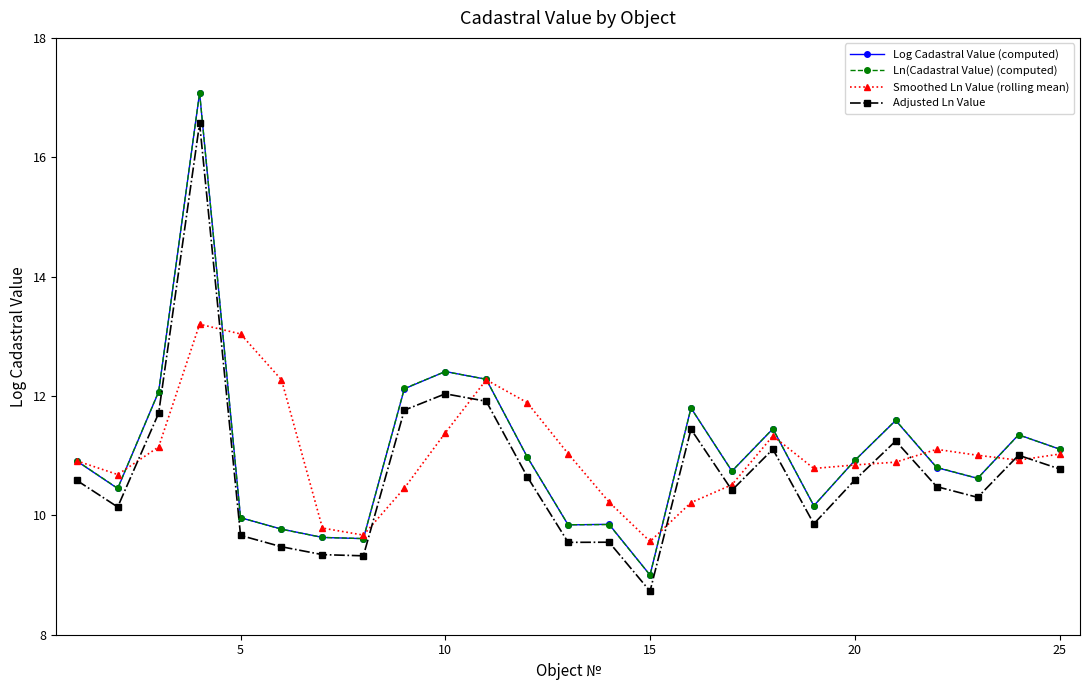

Which series has the widest spread of values?

Ln(Cadastral Value) (computed)